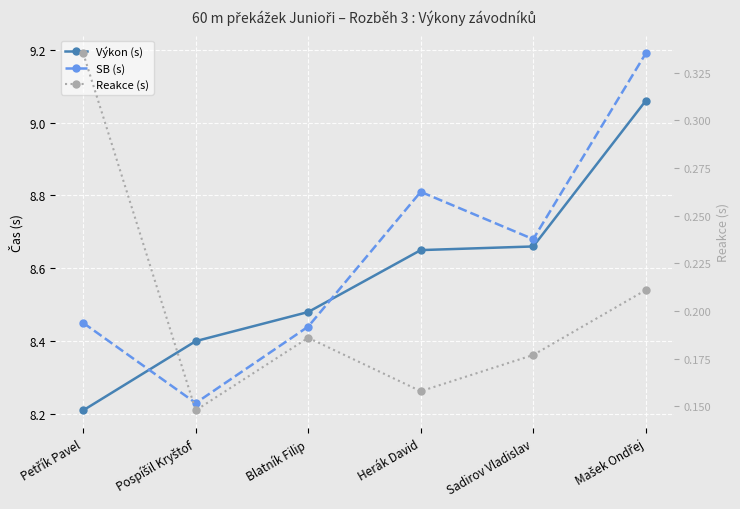

What are all the series names shown in the legend?

Výkon (s), SB (s), Reakce (s)